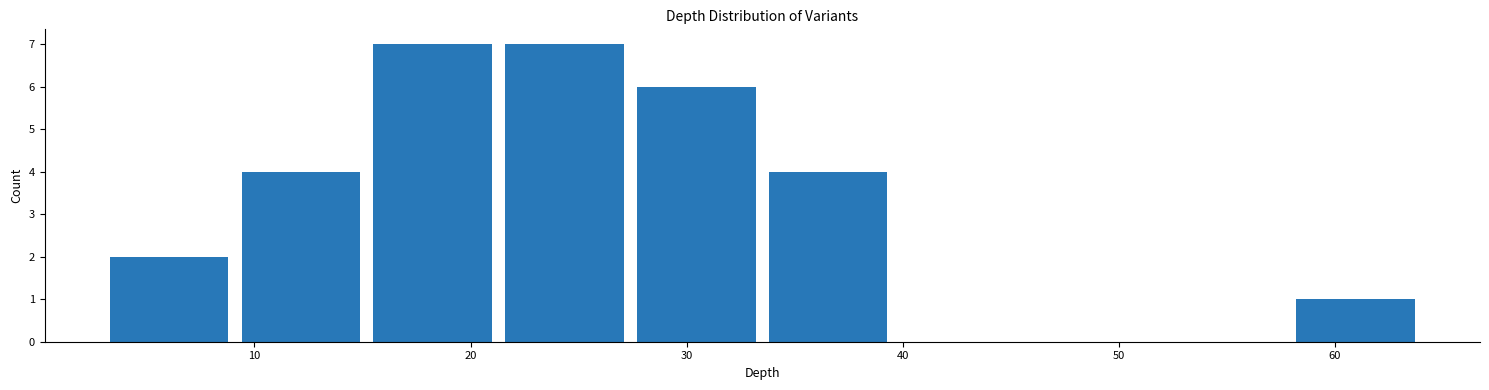

Reading left to right, transcribe this chart: for each bar, give the range it covers on the x-axis and its height. Neither the bar edges nor the heights are printed on the chart, so give them approximately, as read against the axes.

3.0 to 9.1: 2
9.1 to 15.2: 4
15.2 to 21.3: 7
21.3 to 27.4: 7
27.4 to 33.5: 6
33.5 to 39.6: 4
39.6 to 45.7: 0
45.7 to 51.8: 0
51.8 to 57.9: 0
57.9 to 64.0: 1